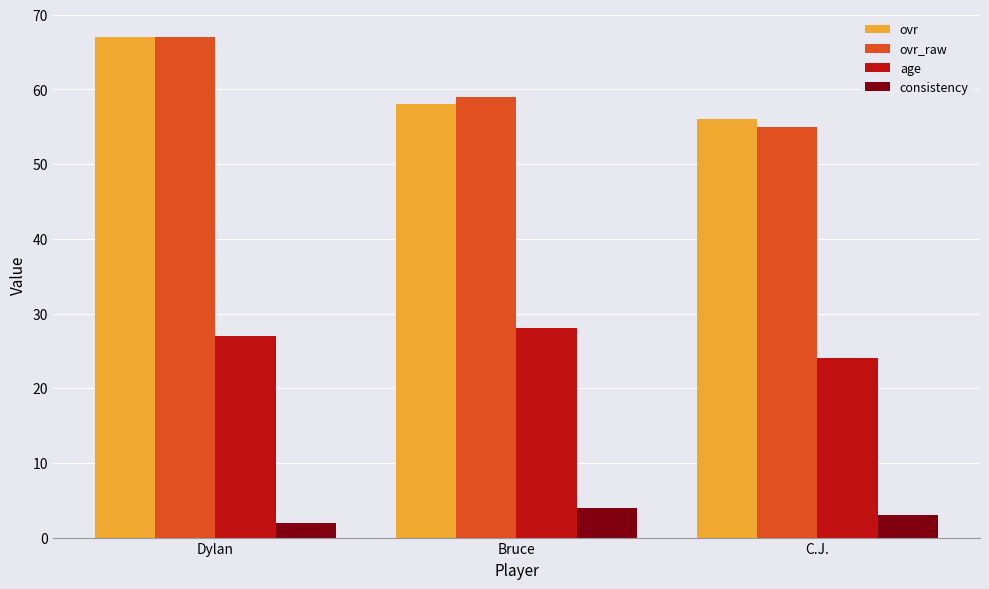

What is the label of the 1st bar from the left?

Dylan